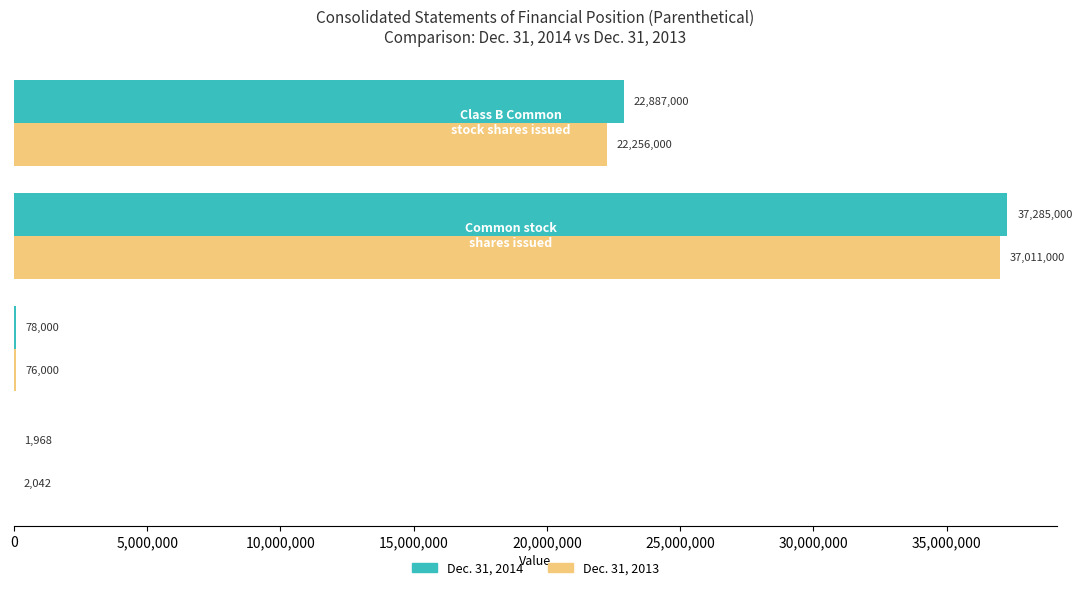

Which series has the largest total across all categories?

Dec. 31, 2014